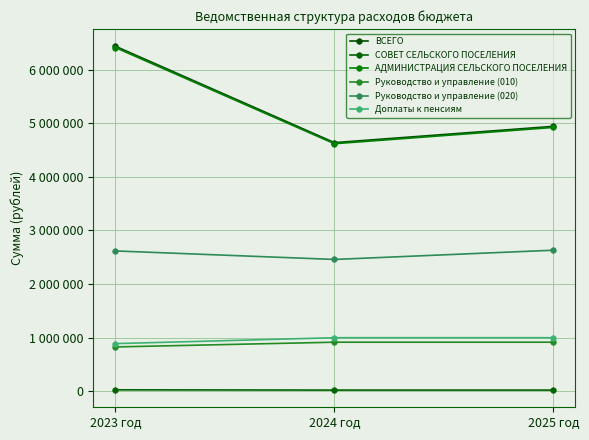

What is the lowest value of the Руководство и управление (010) series?

825000